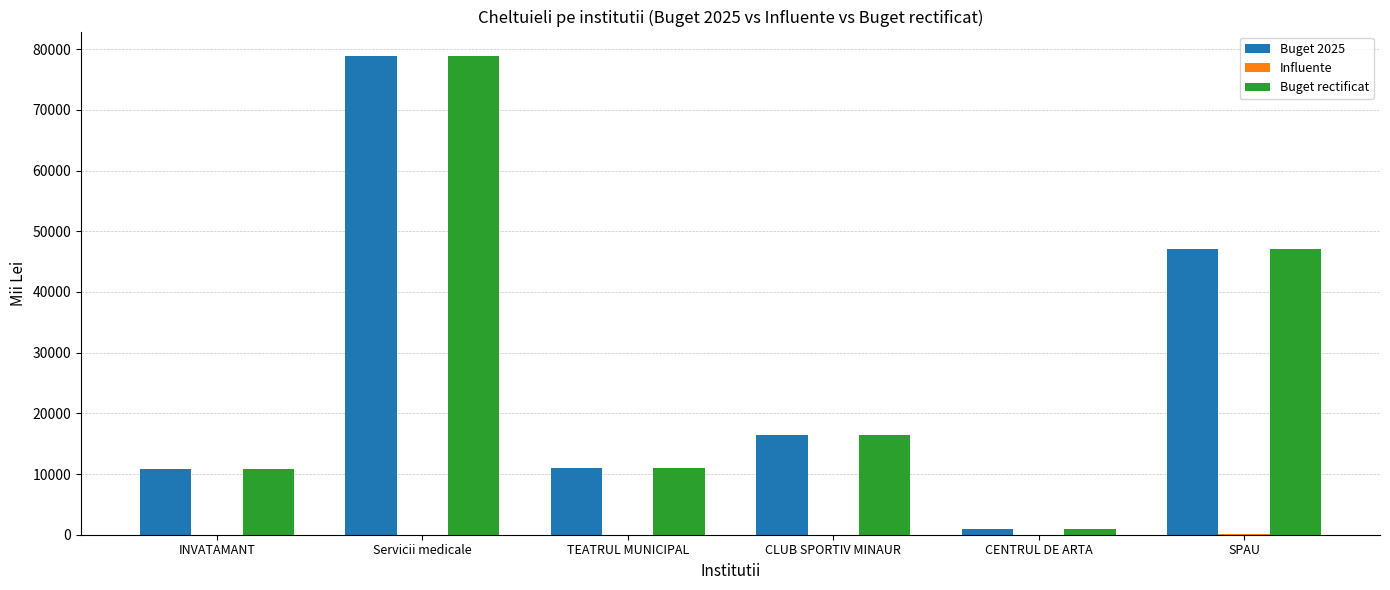

Where is Buget 2025 nearest to the value 39924?

SPAU